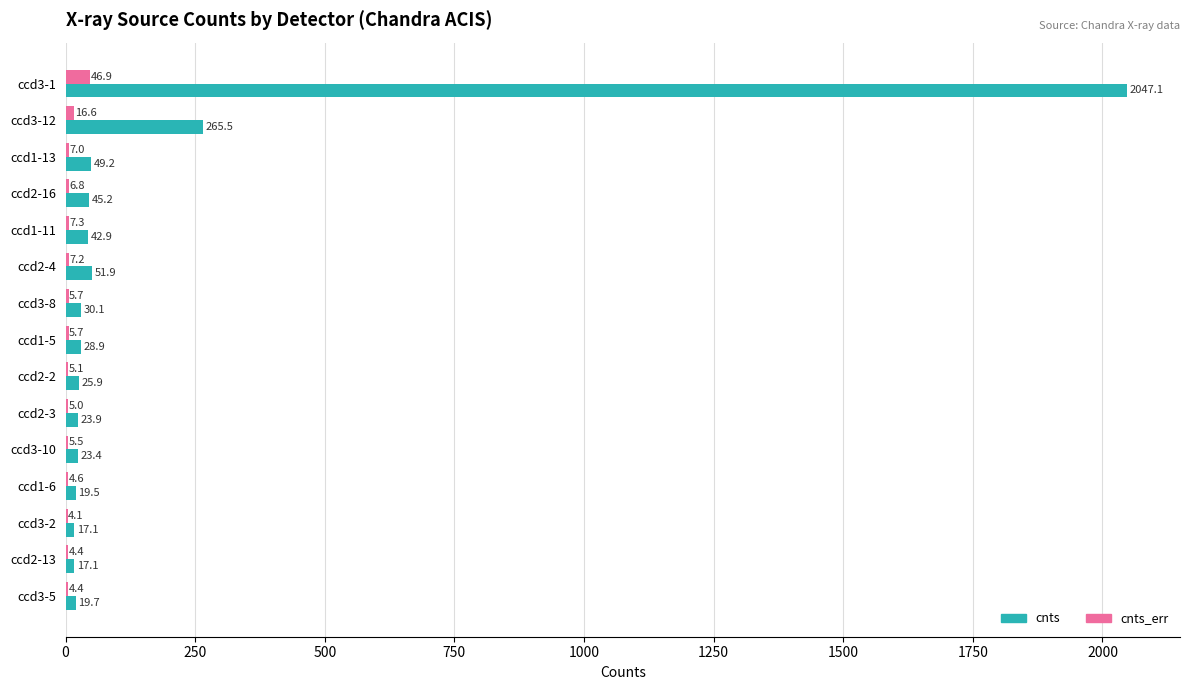

What is the sum of all cnts_err values?

136.3